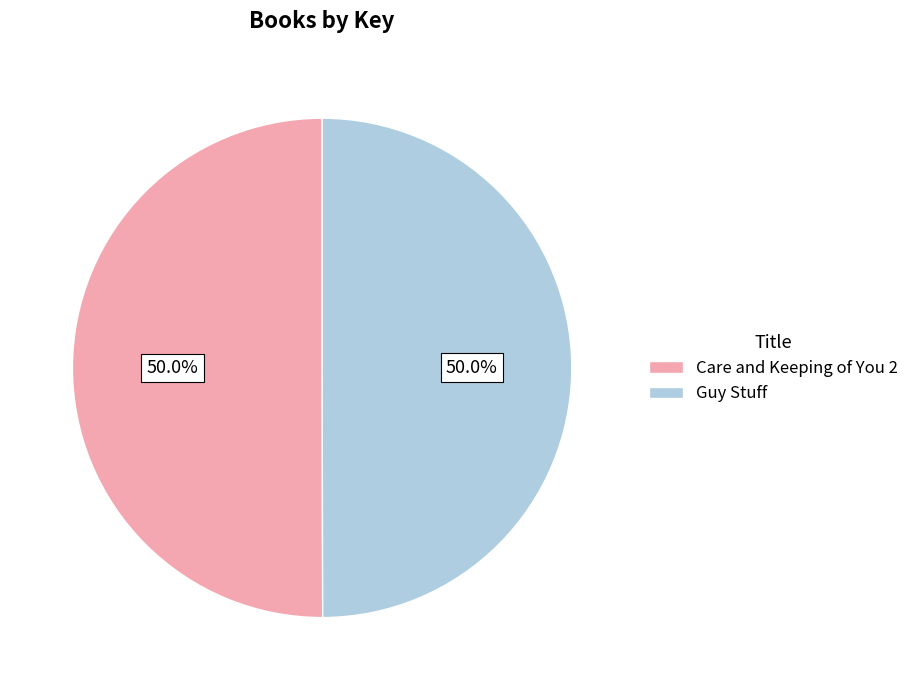

How many slices are in this pie chart?

2